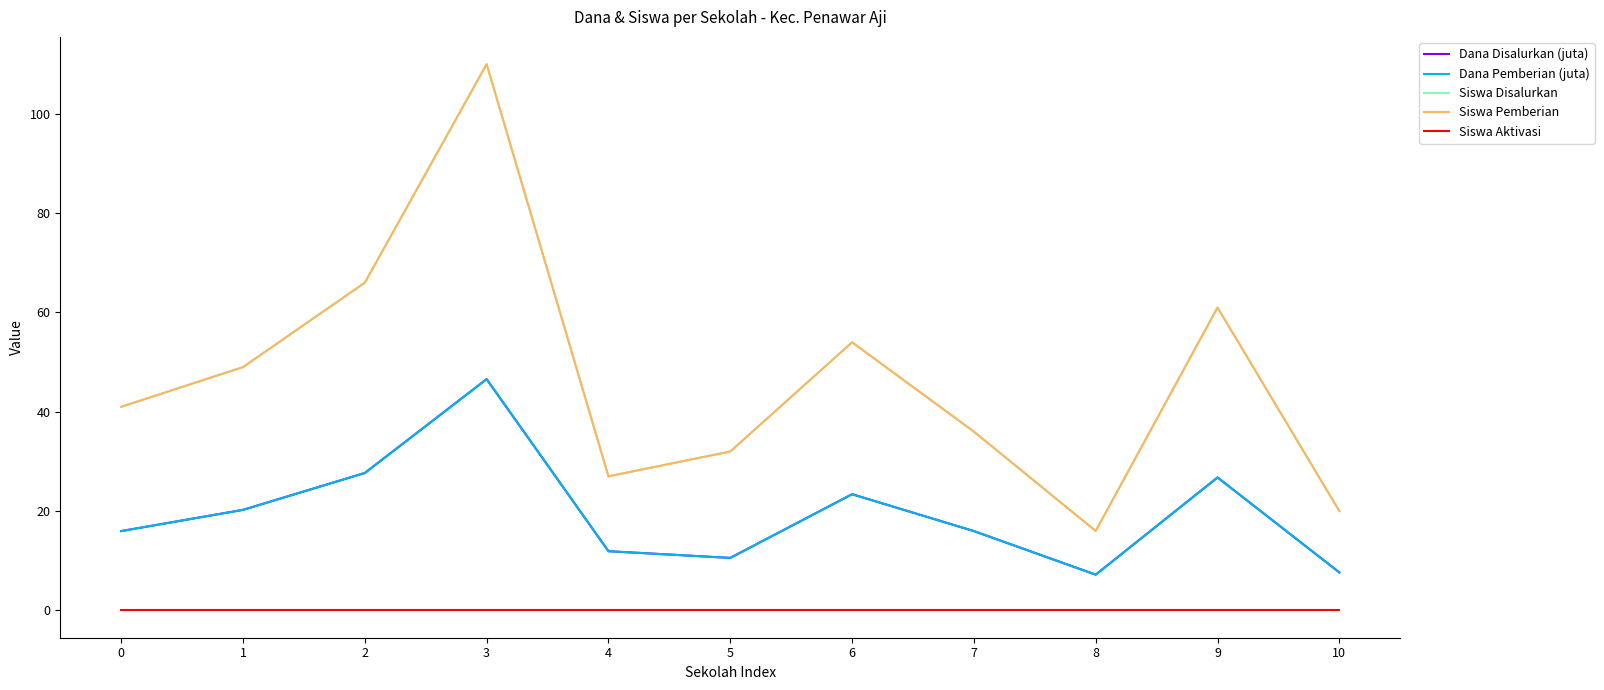

True or false: Siswa Pemberian and Siswa Disalurkan cross at least once.

False